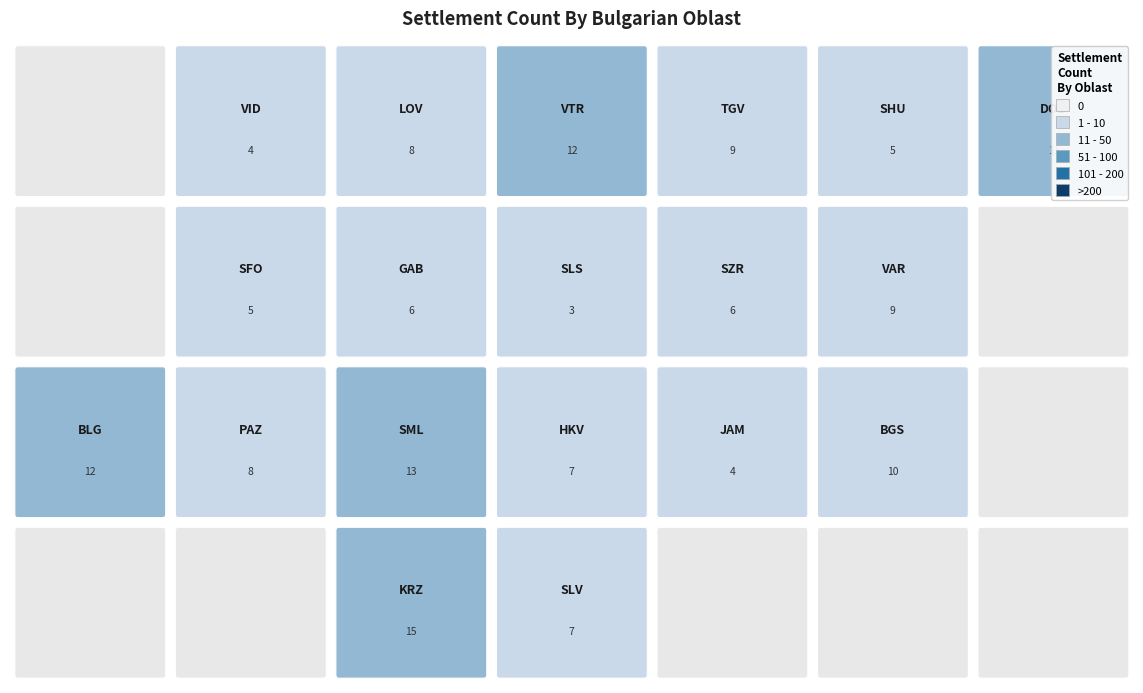

True or false: the data shows 9 at VAR.

True